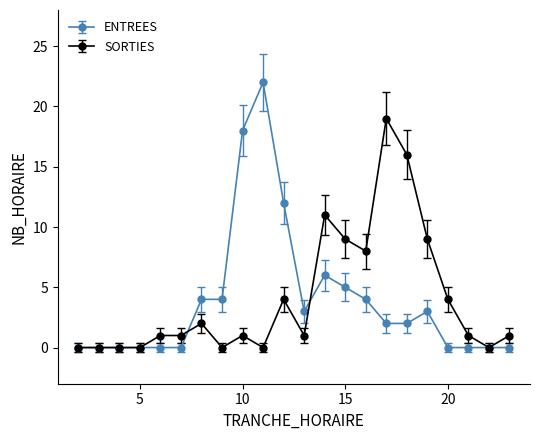

At how many categories does at least one series exceed 13?

4